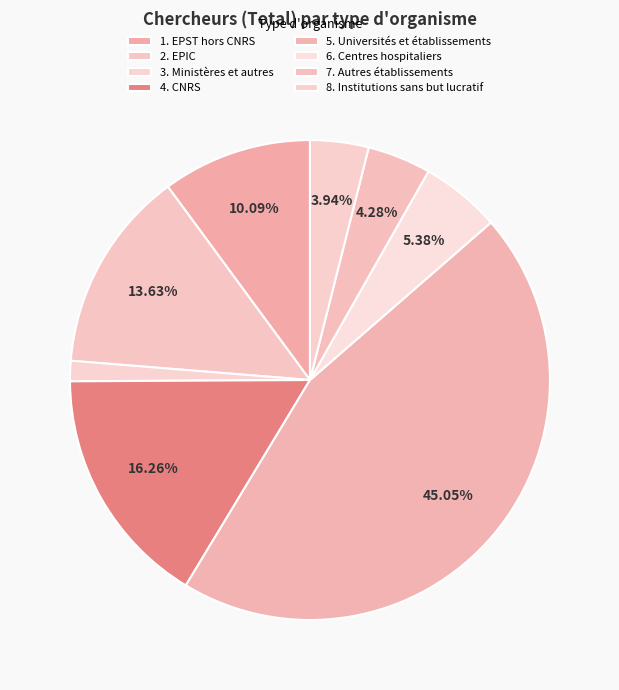

Approximately how many times larger is the value at 1. EPST hors CNRS compared to 7. Autres établissements?

2.4